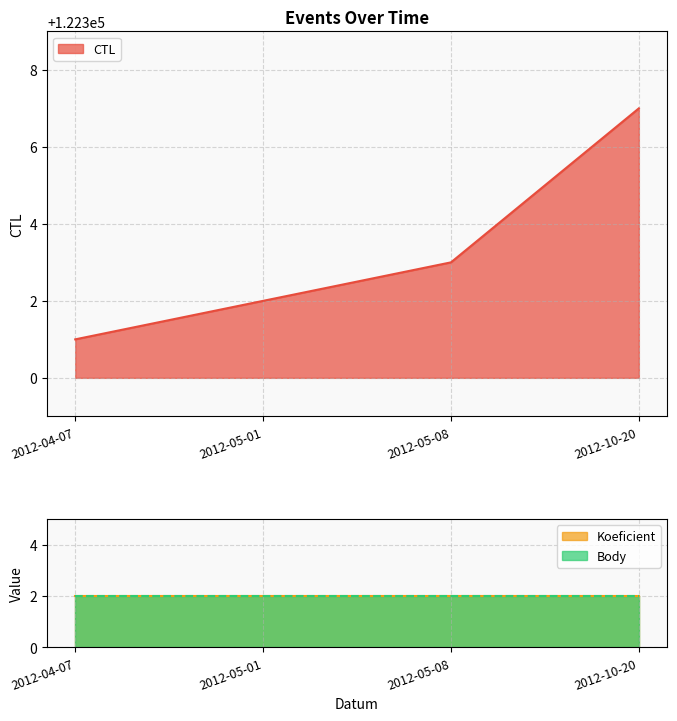

Where is CTL nearest to the value 122304?

2012-05-08